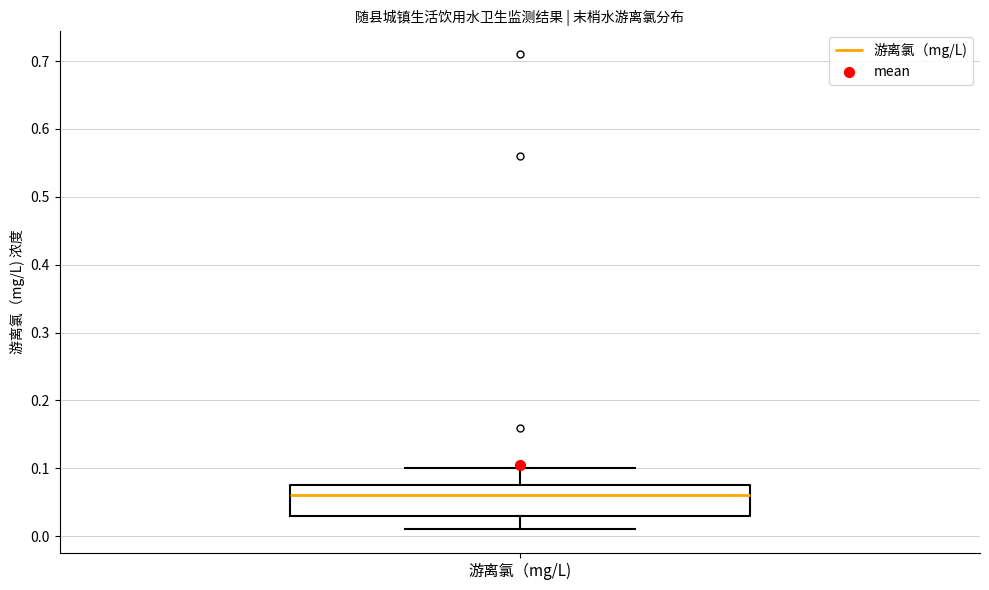

Read this box plot against the y-axis: the position of the median line, the range covered by the box, and the ends of both whiskers. The values are not printed on the chart, so give them approximately, as read against the axis.

median 0.06, box 0.03 to 0.08, whiskers 0.01 to 0.10